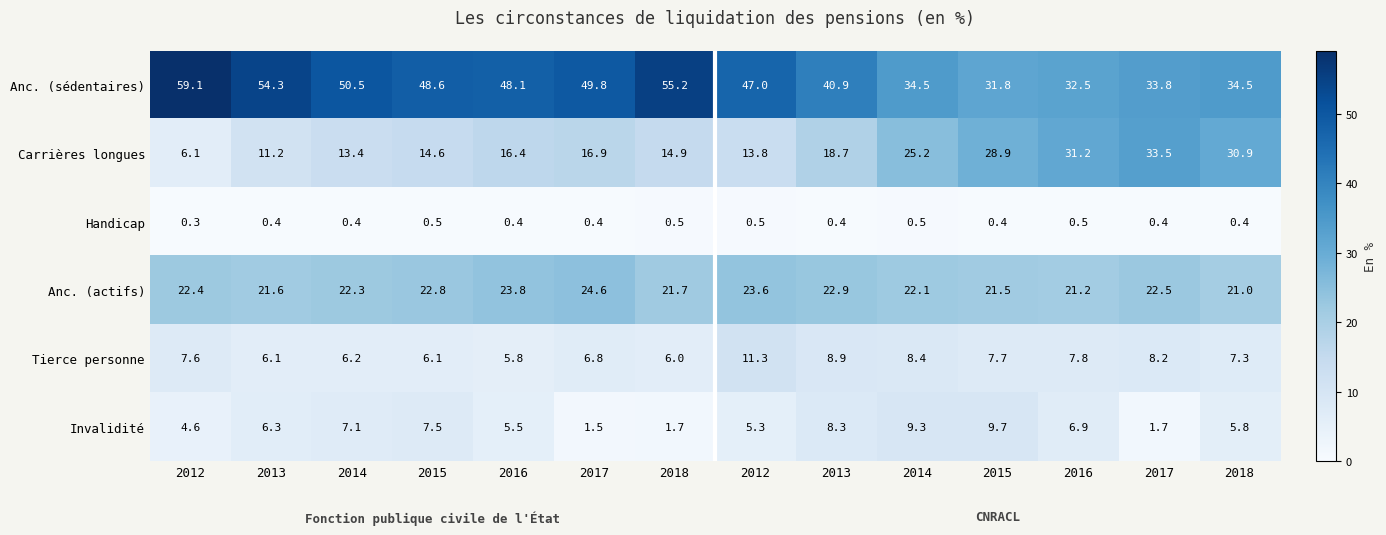

How many data points does each series have?

14